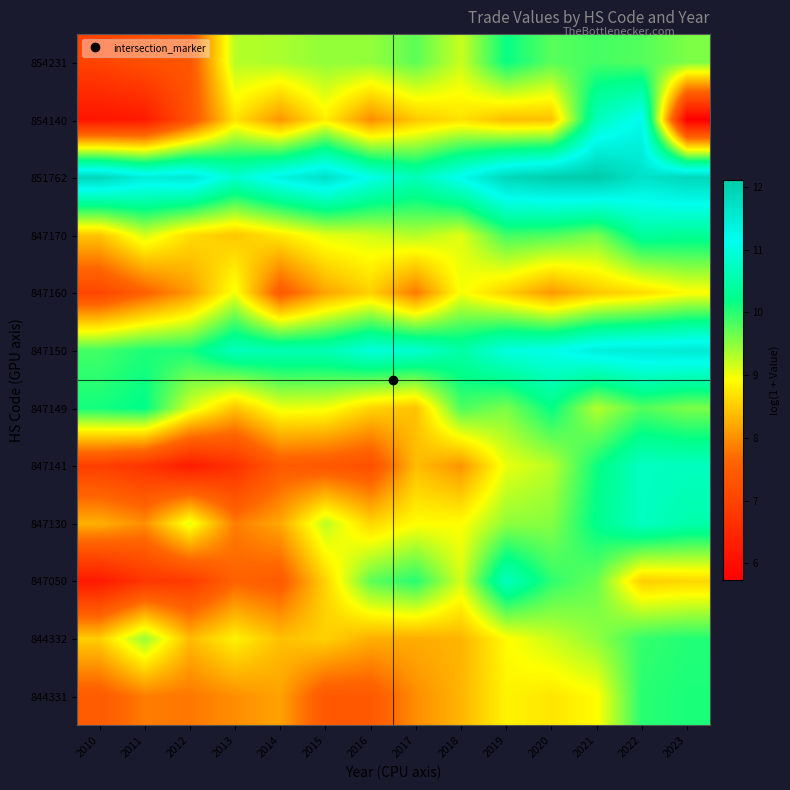

Reading left to right, what are all the values shown in this chart?

844331: 2010=7.5	2011=7.8	2012=7.8	2013=8.0	2014=8.2	2015=7.4	2016=7.4	2017=8.0	2018=8.3	2019=8.8	2020=8.7	2021=8.9	2022=10.0	2023=10.1
844332: 2010=8.5	2011=9.4	2012=8.4	2013=8.8	2014=8.4	2015=8.5	2016=8.3	2017=8.2	2018=8.3	2019=8.9	2020=9.2	2021=9.5	2022=9.9	2023=10.0
847050: 2010=6.2	2011=6.8	2012=6.9	2013=7.6	2014=7.4	2015=8.6	2016=9.7	2017=10.0	2018=9.1	2019=10.7	2020=10.0	2021=9.7	2022=8.5	2023=8.6
847130: 2010=8.3	2011=8.0	2012=9.1	2013=7.8	2014=8.2	2015=9.3	2016=8.6	2017=8.9	2018=8.9	2019=9.5	2020=9.5	2021=10.2	2022=10.7	2023=10.5
847141: 2010=6.9	2011=6.7	2012=6.3	2013=6.7	2014=7.4	2015=7.4	2016=7.2	2017=8.4	2018=8.0	2019=9.0	2020=9.3	2021=10.1	2022=10.7	2023=10.7
847149: 2010=10.1	2011=10.2	2012=9.1	2013=8.4	2014=9.0	2015=9.0	2016=8.6	2017=8.4	2018=9.8	2019=9.6	2020=10.2	2021=9.3	2022=9.8	2023=9.6
847150: 2010=9.9	2011=10.1	2012=10.1	2013=10.7	2014=10.6	2015=10.6	2016=11.0	2017=10.9	2018=10.5	2019=11.0	2020=11.1	2021=11.4	2022=11.5	2023=11.5
847160: 2010=7.1	2011=7.6	2012=8.1	2013=9.0	2014=7.4	2015=8.2	2016=8.6	2017=7.8	2018=9.0	2019=8.5	2020=8.1	2021=8.5	2022=8.6	2023=8.9
847170: 2010=8.5	2011=9.1	2012=8.6	2013=8.5	2014=8.7	2015=9.1	2016=9.1	2017=9.3	2018=9.1	2019=9.9	2020=9.8	2021=9.6	2022=10.4	2023=10.3
851762: 2010=11.9	2011=11.5	2012=11.6	2013=10.9	2014=11.3	2015=11.7	2016=11.1	2017=10.6	2018=11.2	2019=11.9	2020=12.0	2021=12.1	2022=11.7	2023=11.9
854140: 2010=6.1	2011=6.2	2012=7.3	2013=8.7	2014=8.1	2015=8.8	2016=8.0	2017=8.5	2018=8.7	2019=8.4	2020=8.4	2021=10.7	2022=11.2	2023=5.7
854231: 2010=7.0	2011=7.2	2012=7.4	2013=9.3	2014=9.3	2015=9.5	2016=9.5	2017=9.7	2018=9.2	2019=10.2	2020=9.8	2021=9.9	2022=9.8	2023=9.6